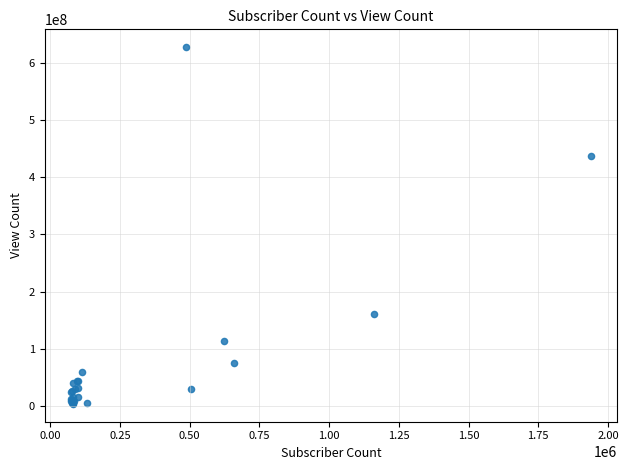

What Y value in the scatter plot is closest to 315315441?

437051580